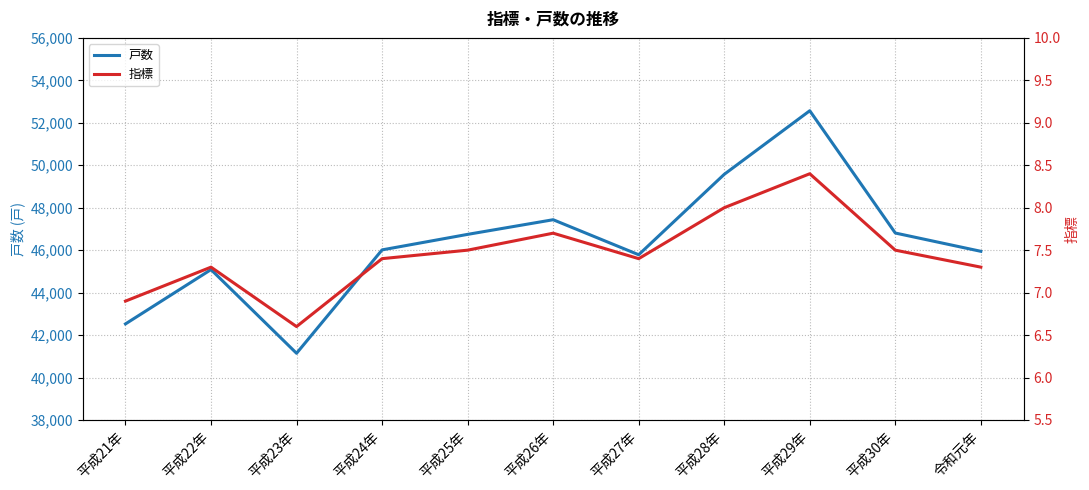

How many values in the 戸数 series are below 46013?

5